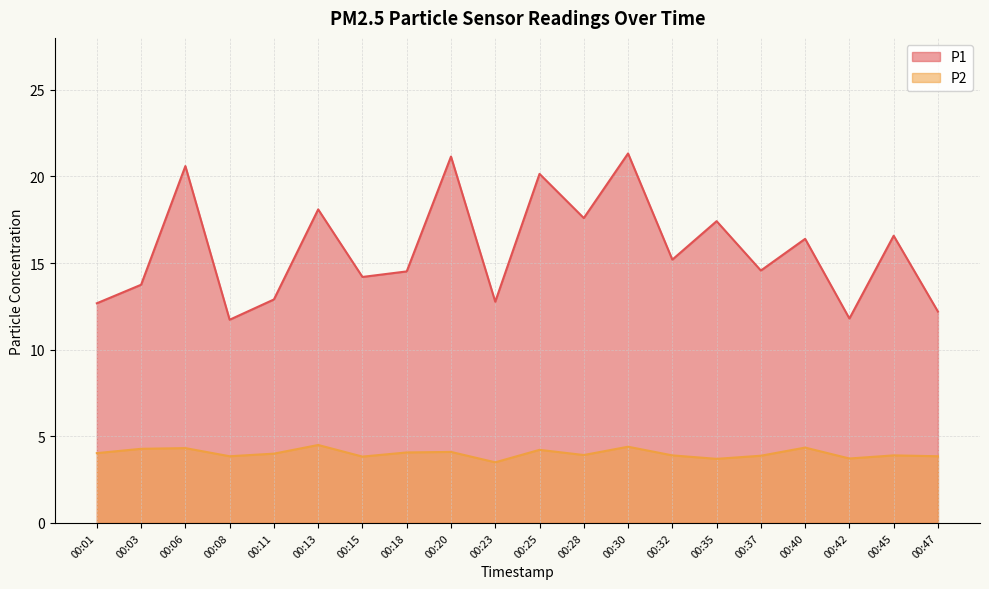

At which label is P1 closest to 16?

00:40